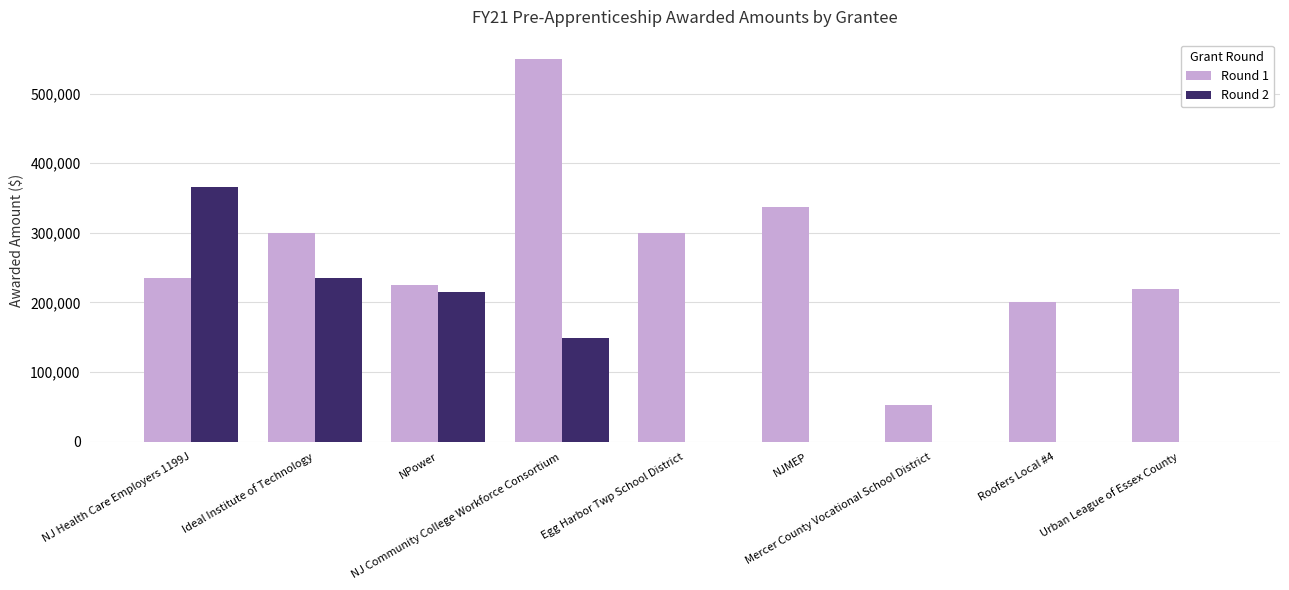

Which series has the largest total across all categories?

Round 1